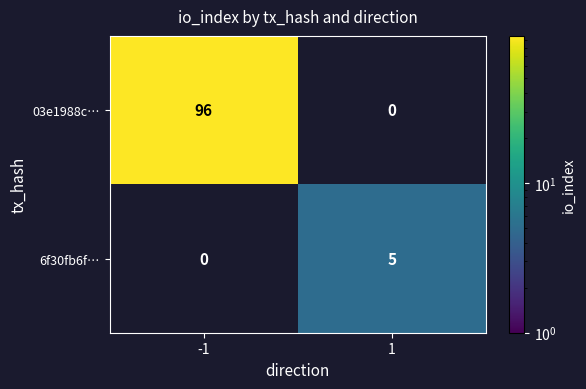

The value of 6f30fb6f… at 1 is 3. True or false?

False